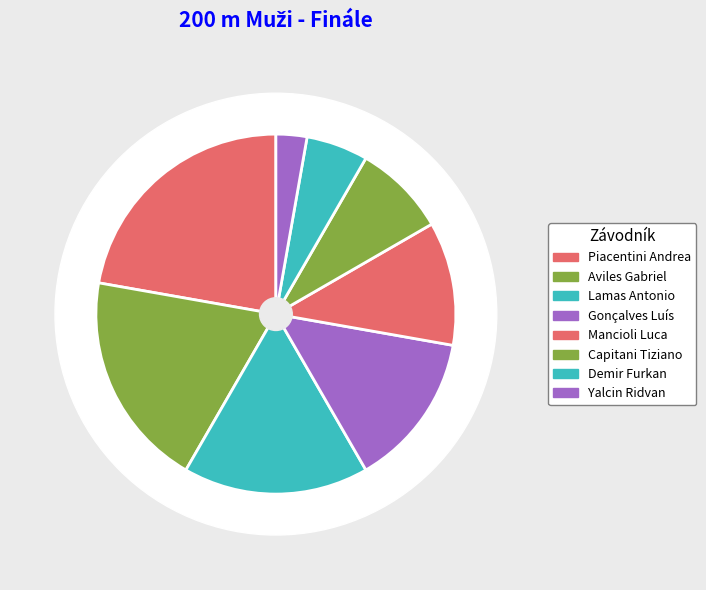

Combined, do Piacentini Andrea and Yalcin Ridvan account for over 50%?

No